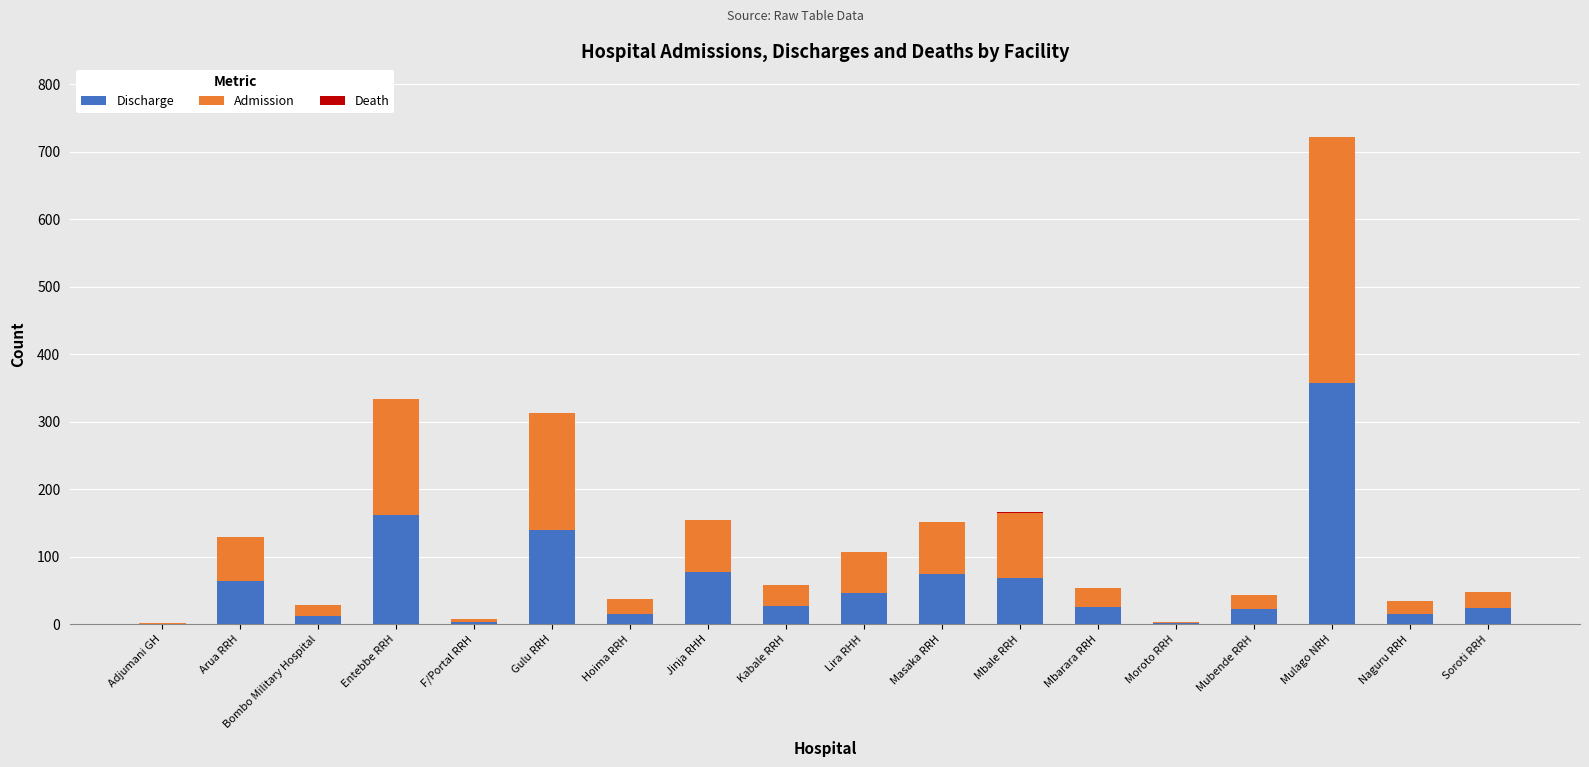

What is the maximum value for Discharge?

358